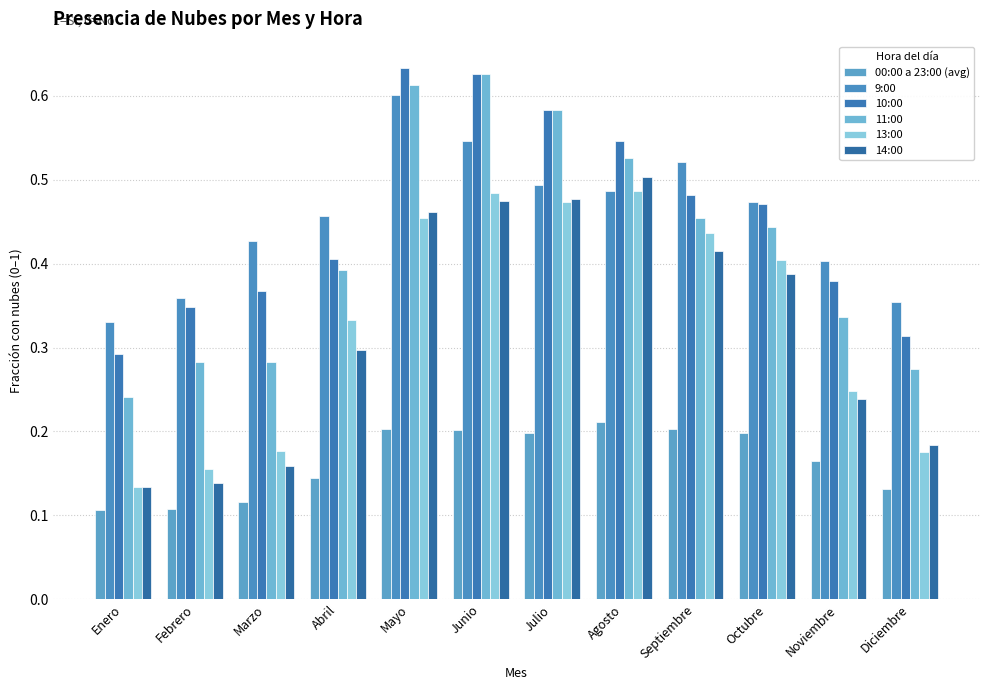

Are the bars grouped side by side (vs. stacked)?

Yes